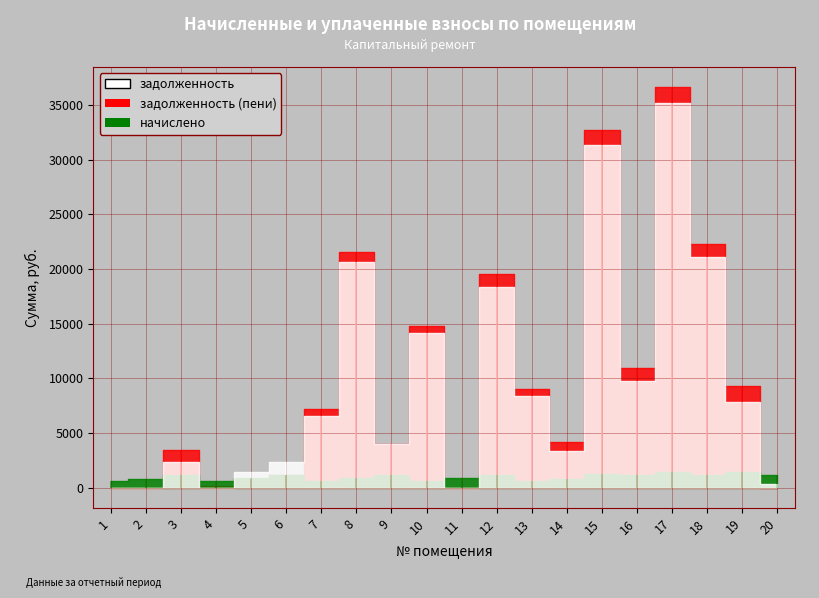

Reading left to right, transcribe all the data shown in this chart.

задолженность: 0.3	1.1	2317.6	2.2	1426.8	2327.7	6569.0	20671.6	3966.7	14173.6	0.0	18380.7	8394.7	3339.0	31360.6	9794.6	35174.8	21105.2	7848.0	356.9
начислено: 587.0	834.6	1158.3	587.0	856.0	1177.8	587.0	856.0	1177.8	587.0	865.8	1189.5	587.0	834.6	1298.7	1177.8	1456.7	1177.8	1456.7	1158.3
задолженность (пени): 0.2	0.7	3475.9	196.1	782.9	1177.8	7155.9	21527.6	3986.5	14760.5	18.6	19570.2	8981.6	4173.6	32659.3	10972.4	36631.4	22283.0	9304.7	0.0